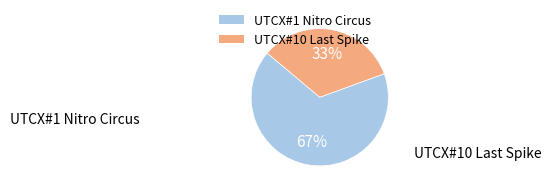

Does UTCX#1 Nitro Circus account for over 50% of the chart?

Yes